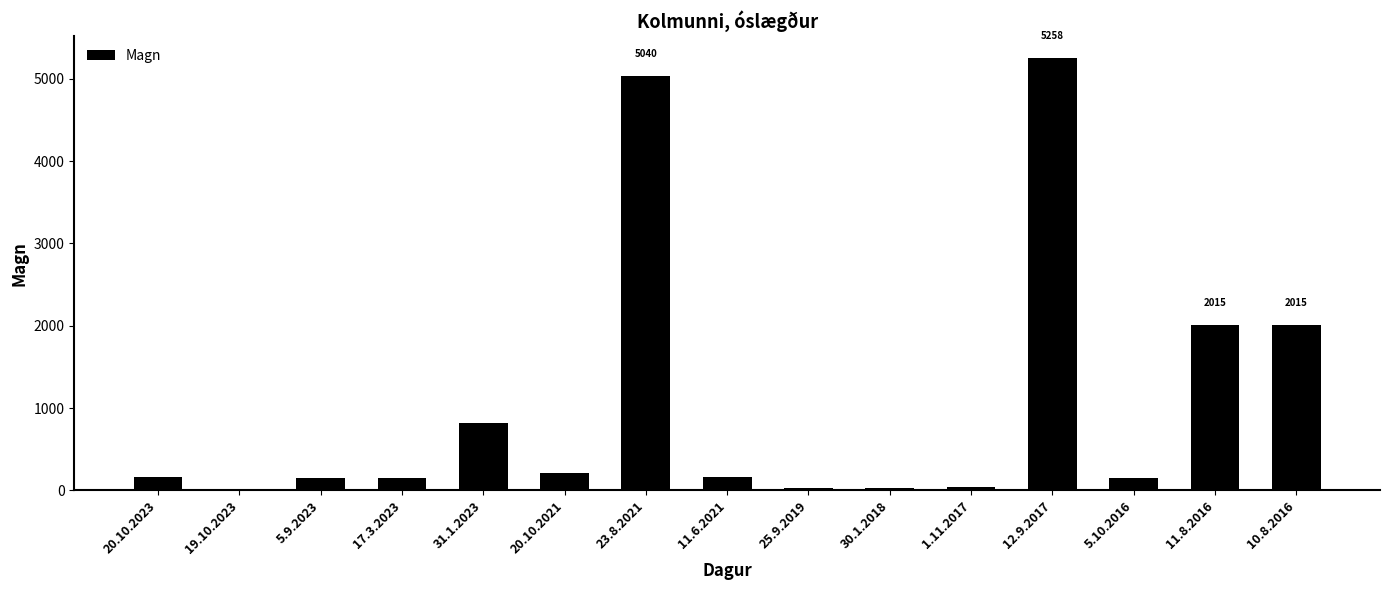

What is the sum of all values?

16220